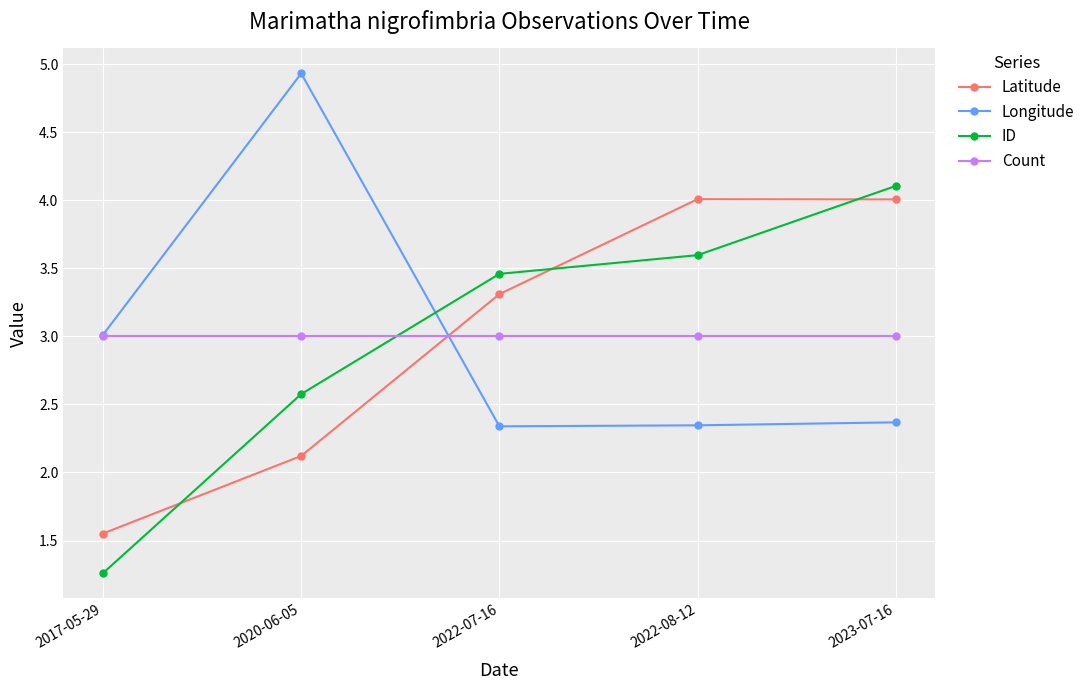

What is the spread (max minus min) of values at 2023-07-16?

1.7